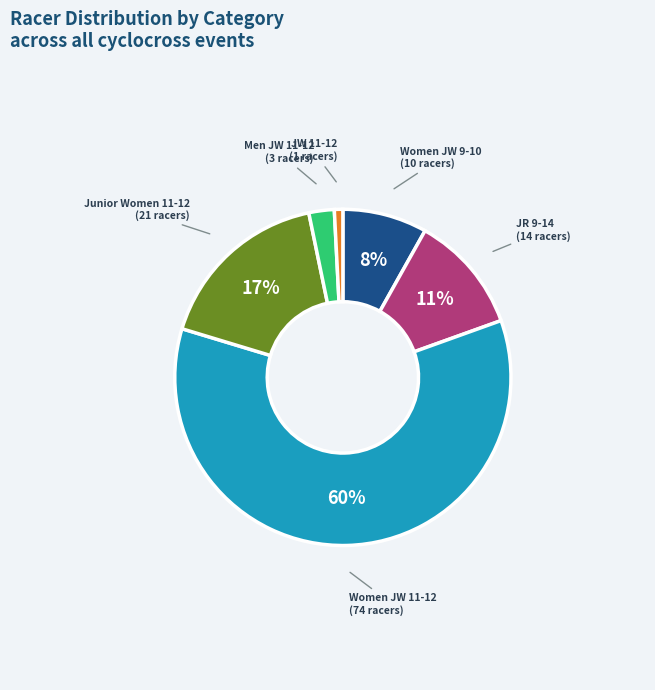

Is there any slice that represents more than half of the pie?

Yes